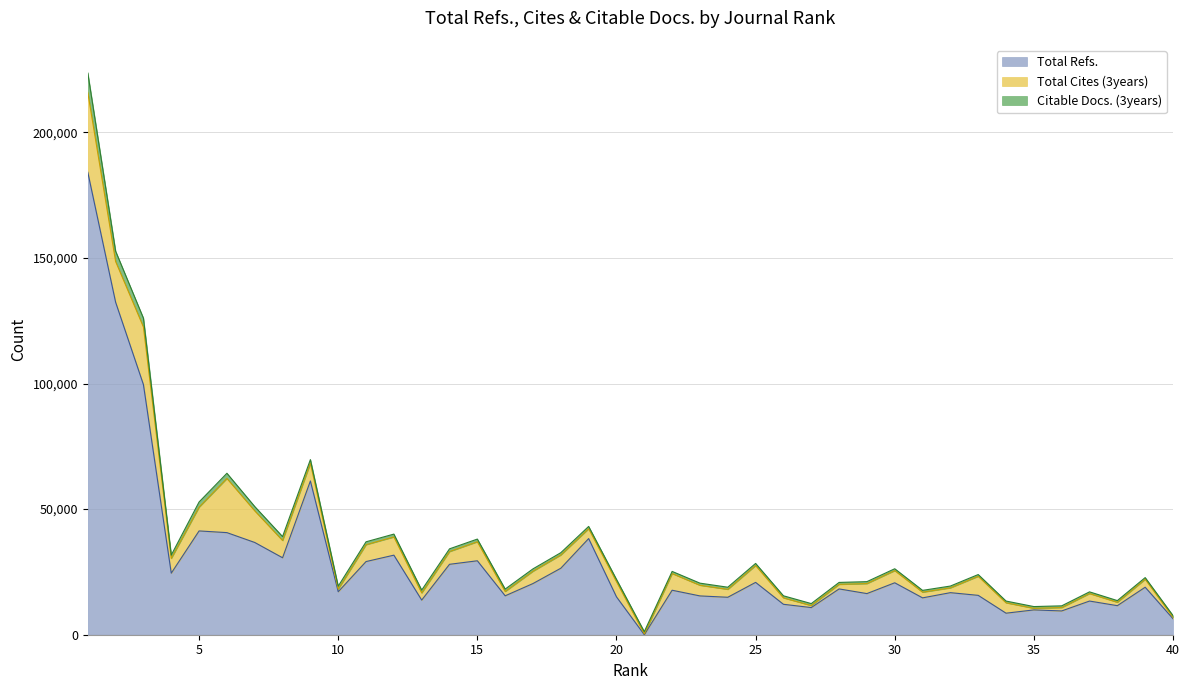

Rank the series by their maximum value, from lowest to highest.

Citable Docs. (3years), Total Cites (3years), Total Refs.